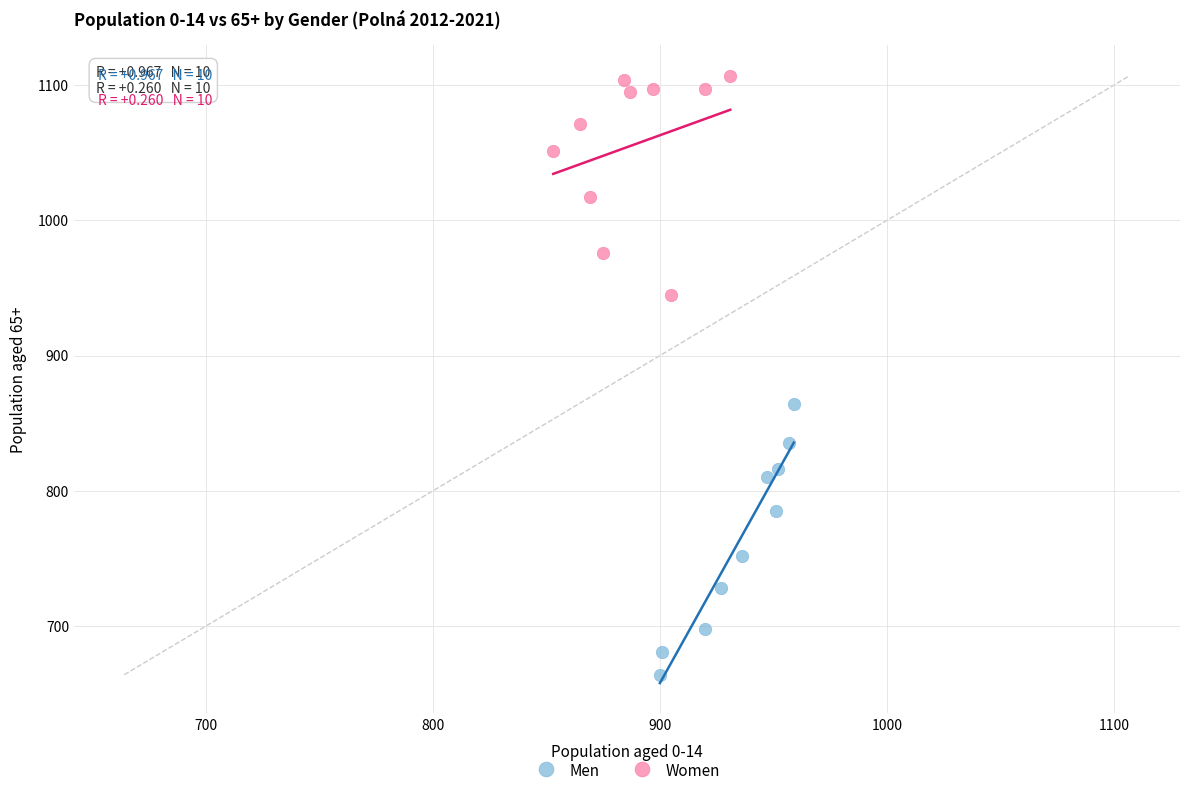

Which series reaches the minimum Y coordinate?

Men